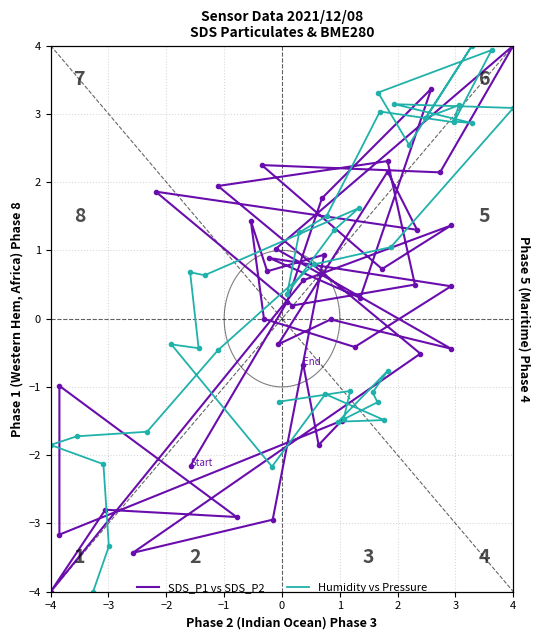

True or false: Humidity vs Pressure and SDS_P1 vs SDS_P2 cross at least once.

True